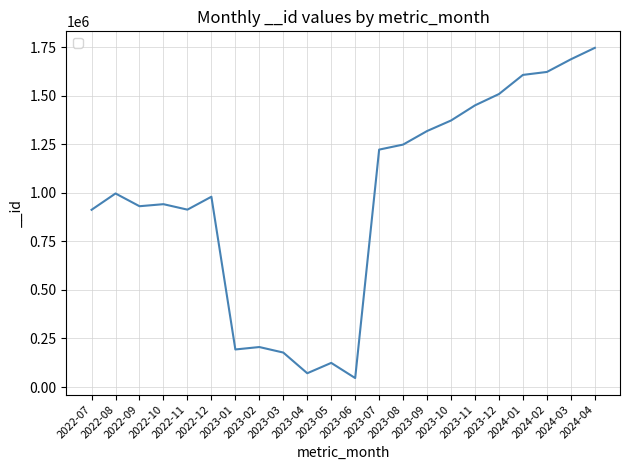

What position from the right is 2024-04?

1